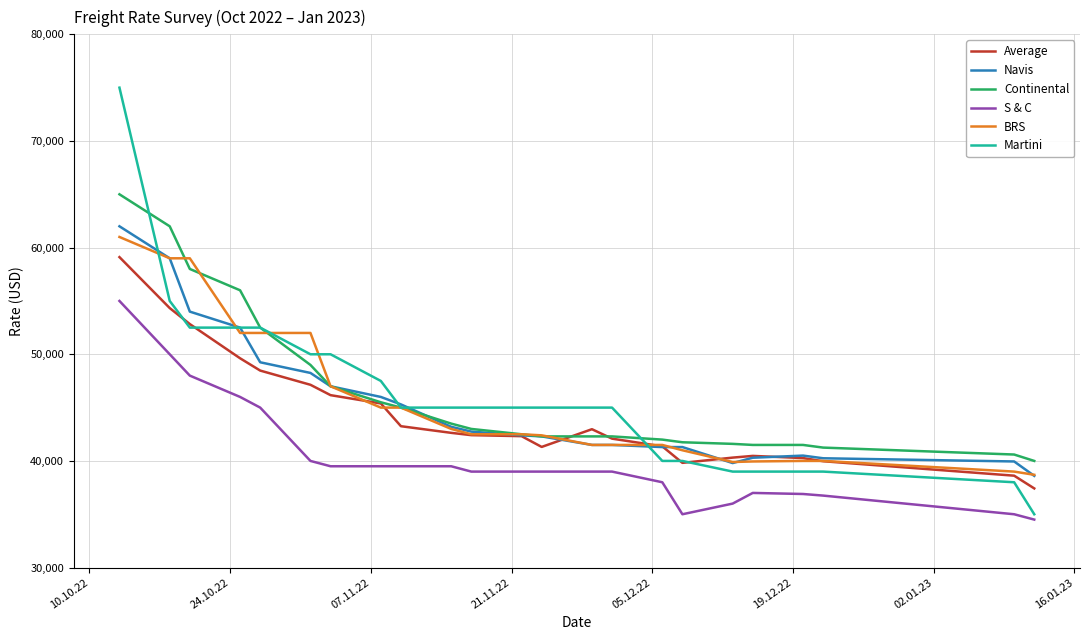

What is the minimum value for Continental?

40000